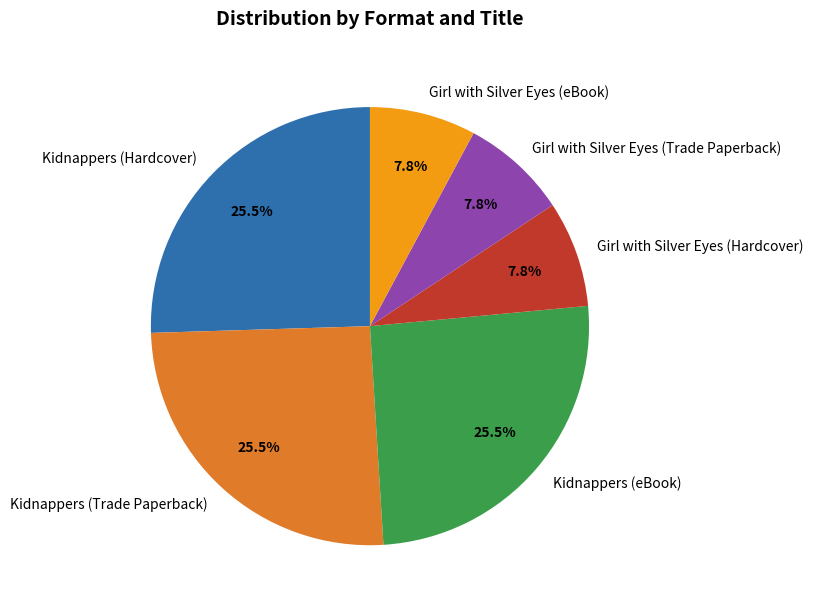

Is the sum of Girl with Silver Eyes (eBook) and Kidnappers (Hardcover) greater than half?

No